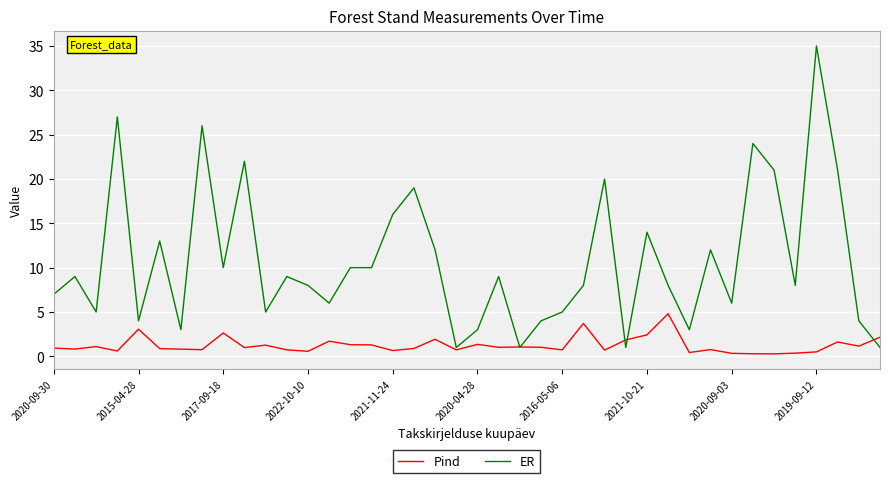

Rank the series by their average value, from lowest to highest.

Pind, ER